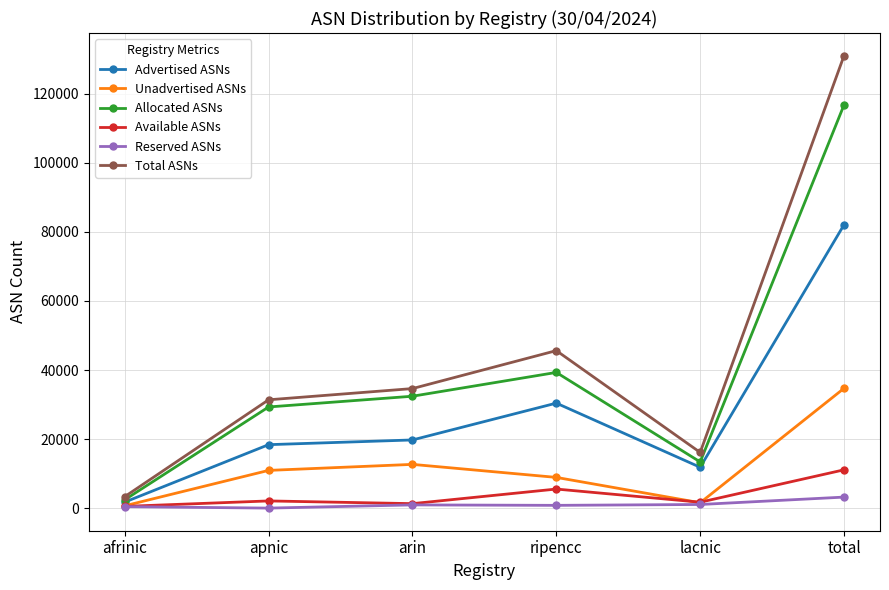

What is the average value of the Total ASNs series?

43690